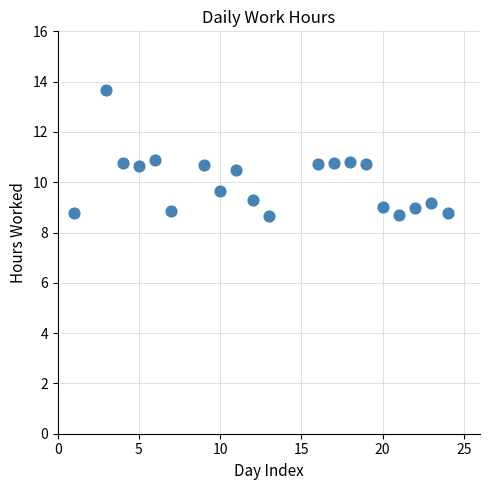

What is the range of Y values (max minus min)?

5.0